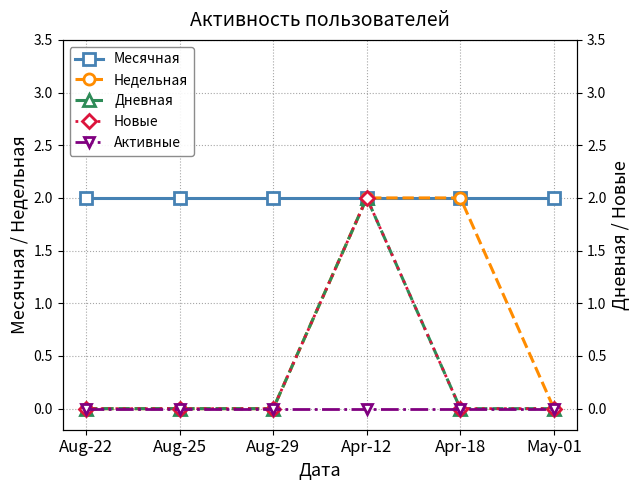

Which label corresponds to the smallest value in the chart?

Aug-22